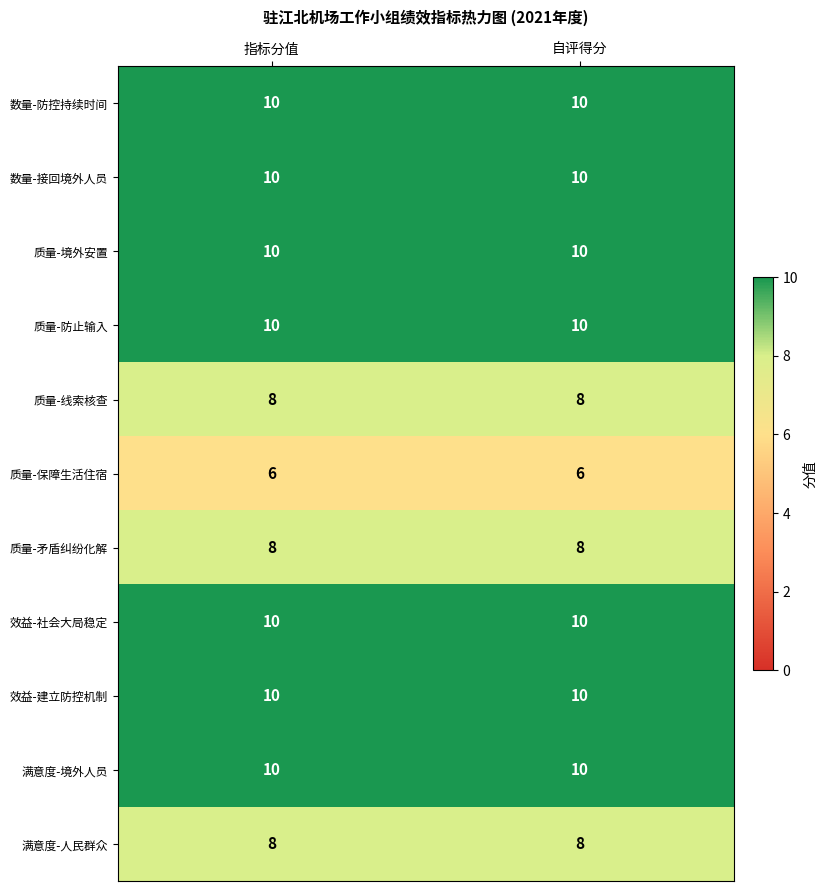

Reading left to right, what are all the values shown in this chart?

数量-防控持续时间: 10	10
数量-接回境外人员: 10	10
质量-境外安置: 10	10
质量-防止输入: 10	10
质量-线索核查: 8	8
质量-保障生活住宿: 6	6
质量-矛盾纠纷化解: 8	8
效益-社会大局稳定: 10	10
效益-建立防控机制: 10	10
满意度-境外人员: 10	10
满意度-人民群众: 8	8